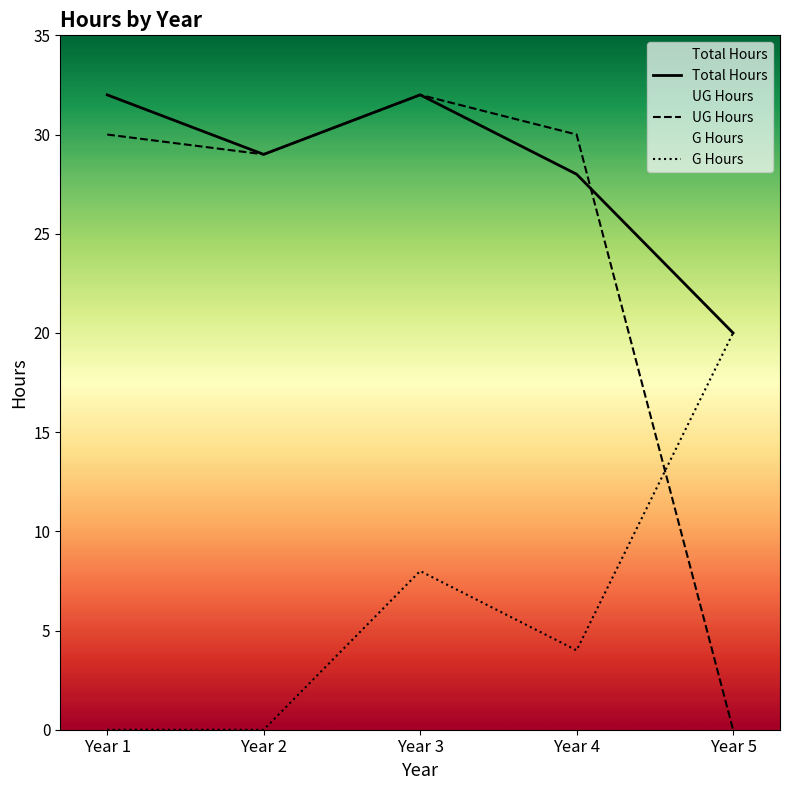

True or false: G Hours and Total Hours cross at least once.

False